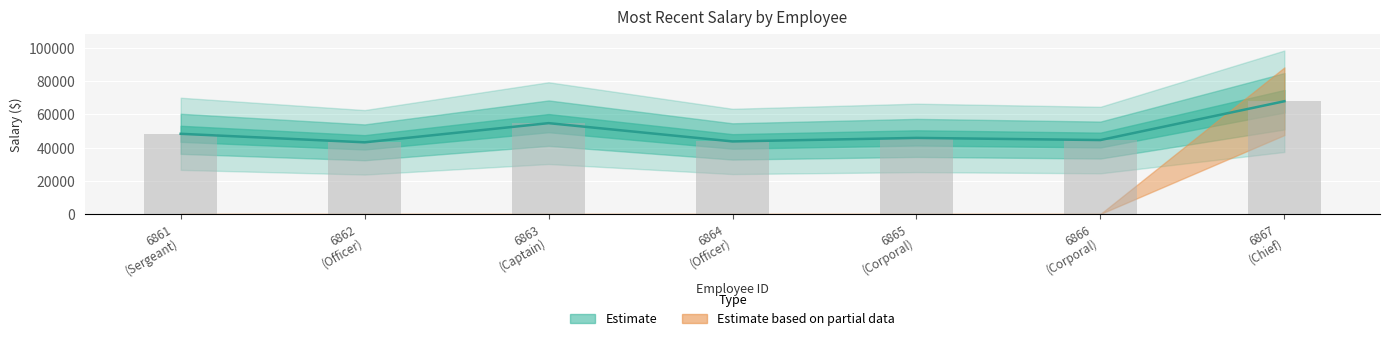

What is the average value?

49740.5